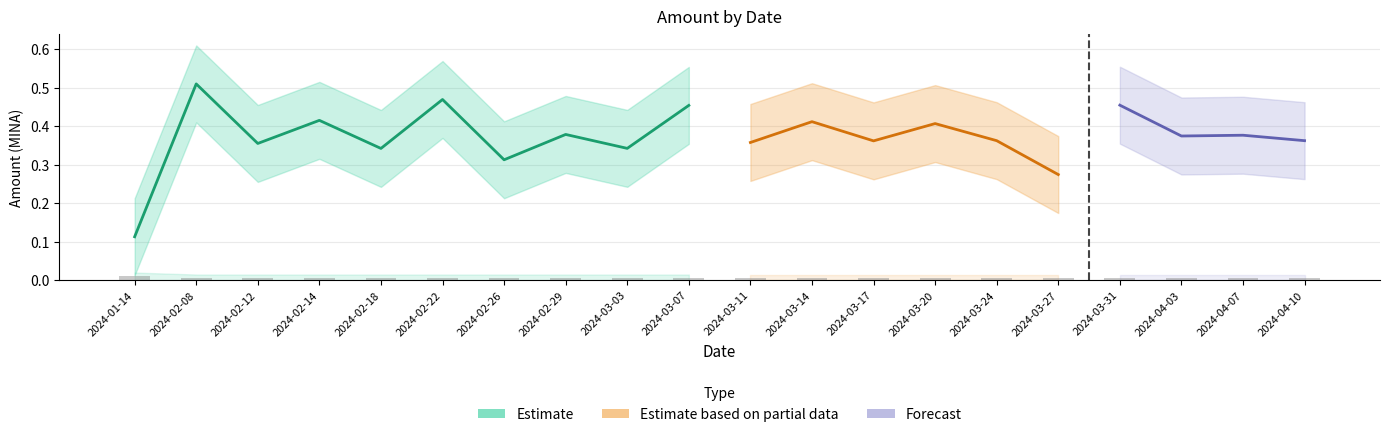

At which label is Amount_lower closest to 0?

2024-01-14